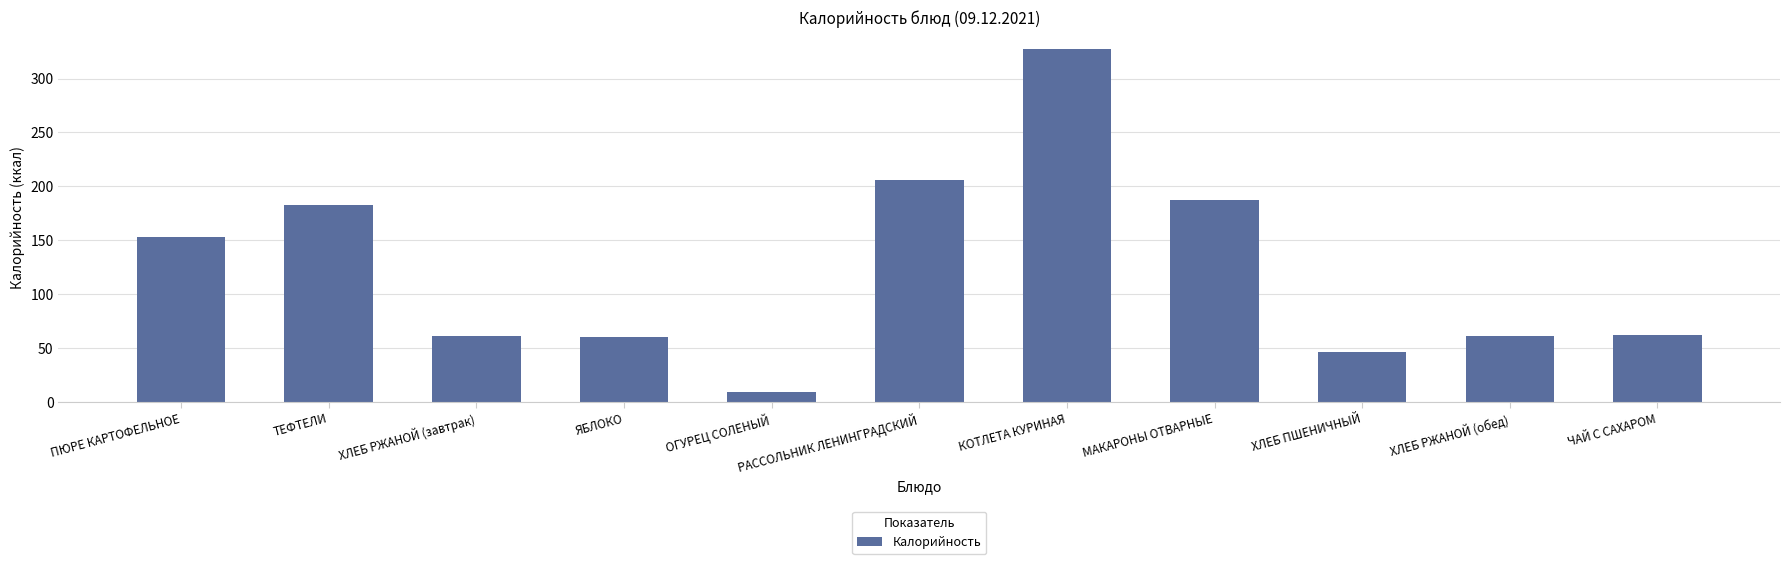

The chart shows a value of 111 at ТЕФТЕЛИ. True or false?

False